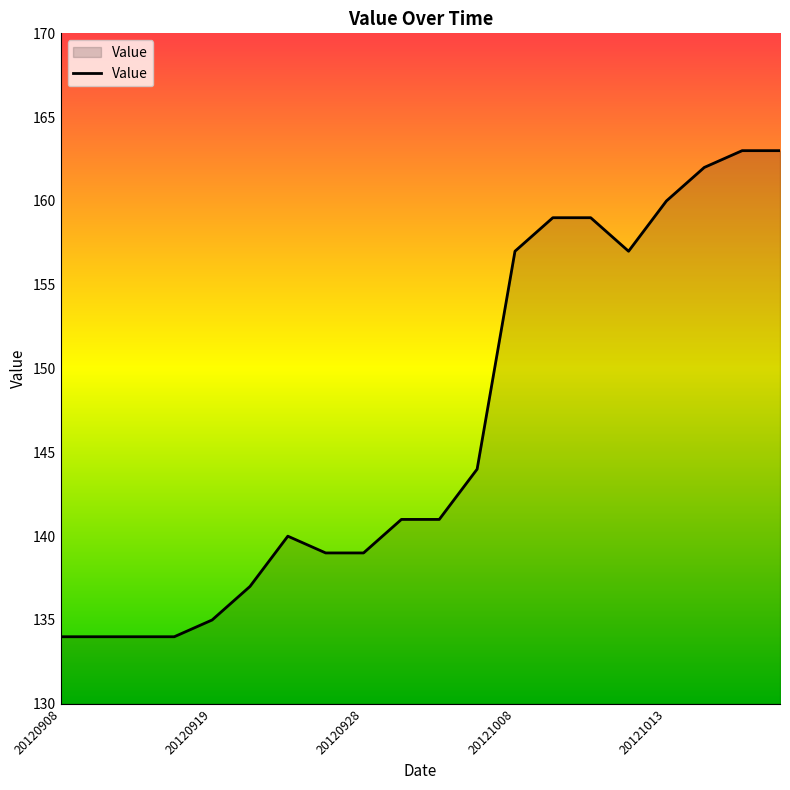

What is the maximum value shown in the chart?

163